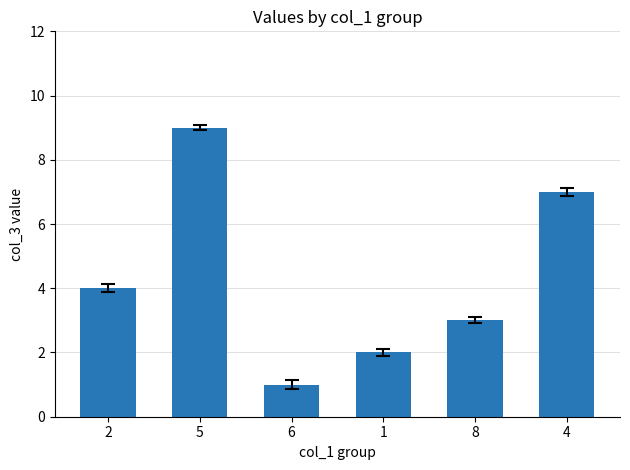

What is the sum of the values at 6 and 4?

8